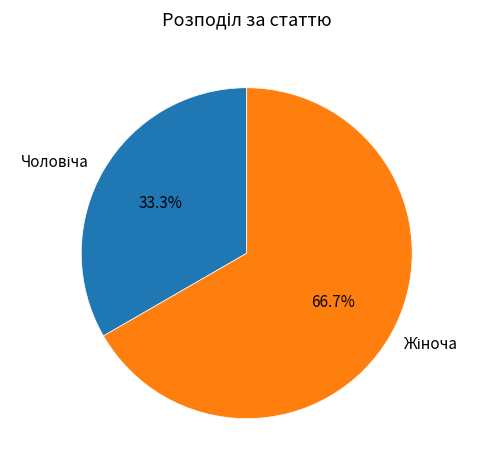

Is there a majority slice in this chart?

Yes